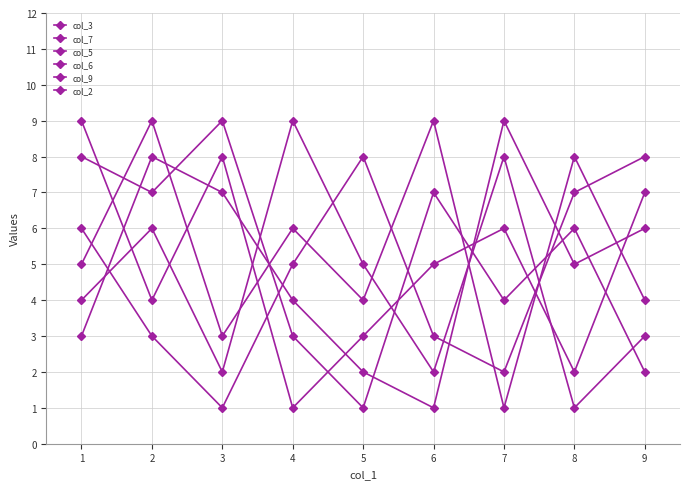

Which series ends up on top after the final intersection of col_3 and col_5?

col_5